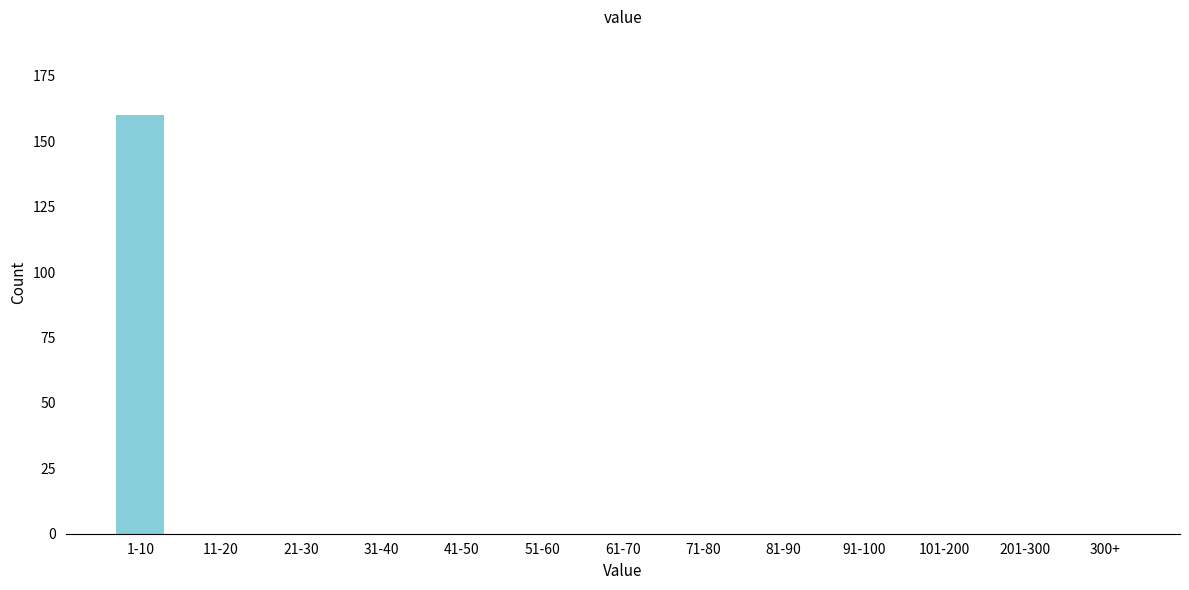

Reading right to left, extract all data points from this chart.

300+=0	201-300=0	101-200=0	91-100=0	81-90=0	71-80=0	61-70=0	51-60=0	41-50=0	31-40=0	21-30=0	11-20=0	1-10=160